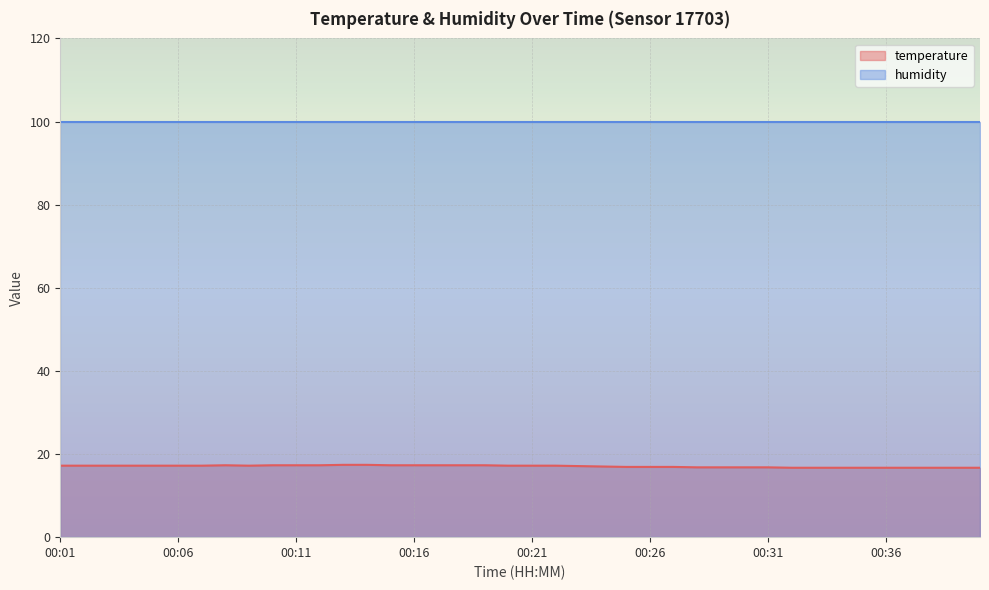

What is the value of the 19th point from the left?

17.3